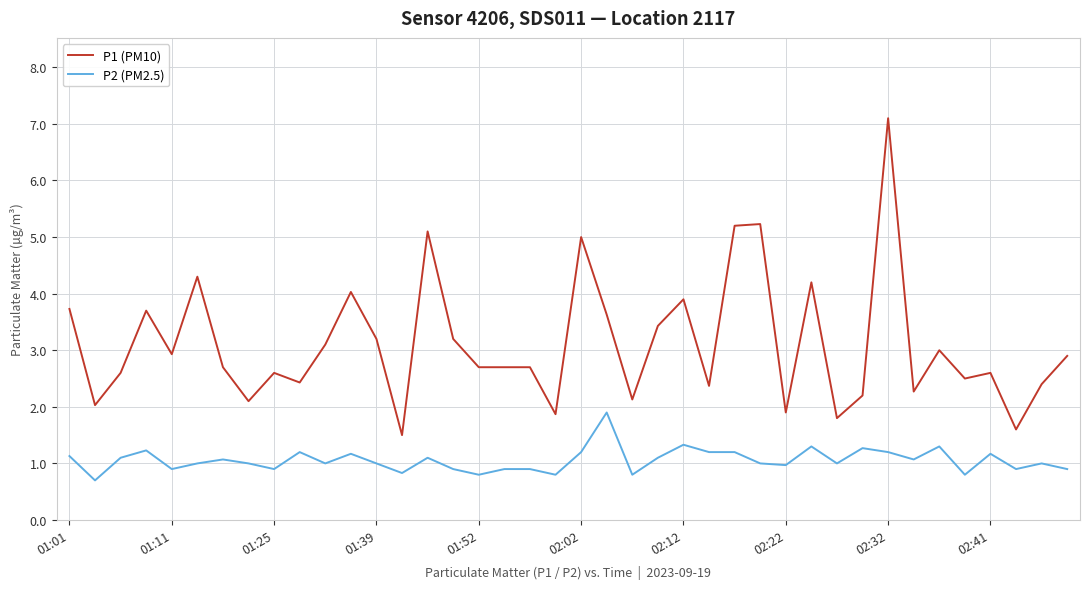

True or false: P1 (PM10) and P2 (PM2.5) intersect in this chart.

False